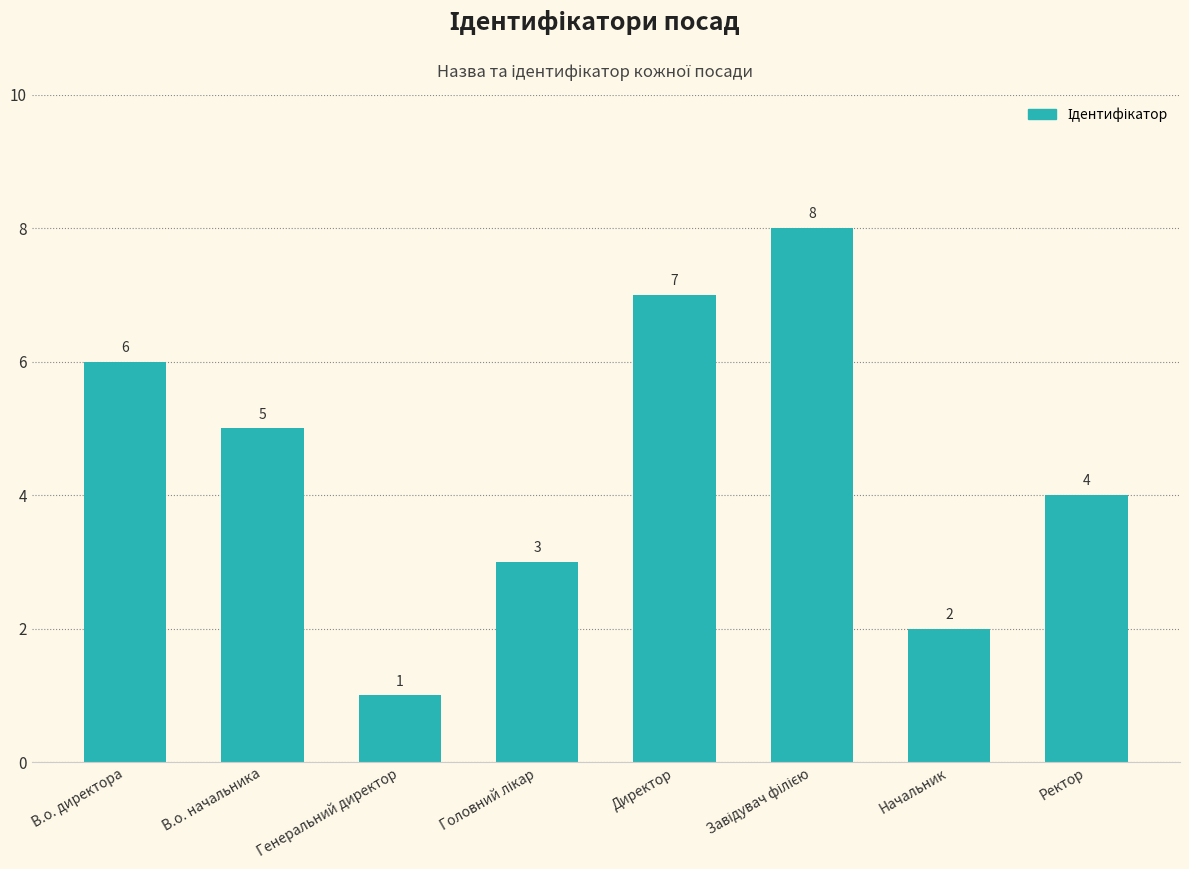

Reading right to left, extract all data points from this chart.

4	2	8	7	3	1	5	6